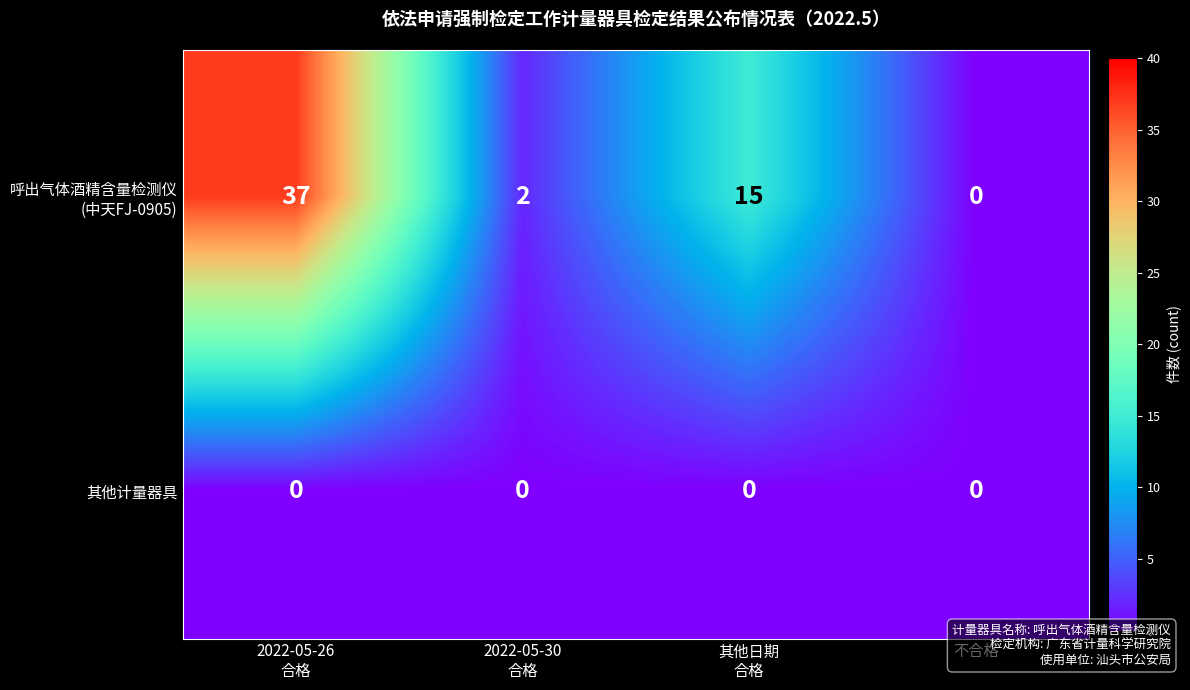

True or false: 其他计量器具 has a value of 0 at 不合格.

True